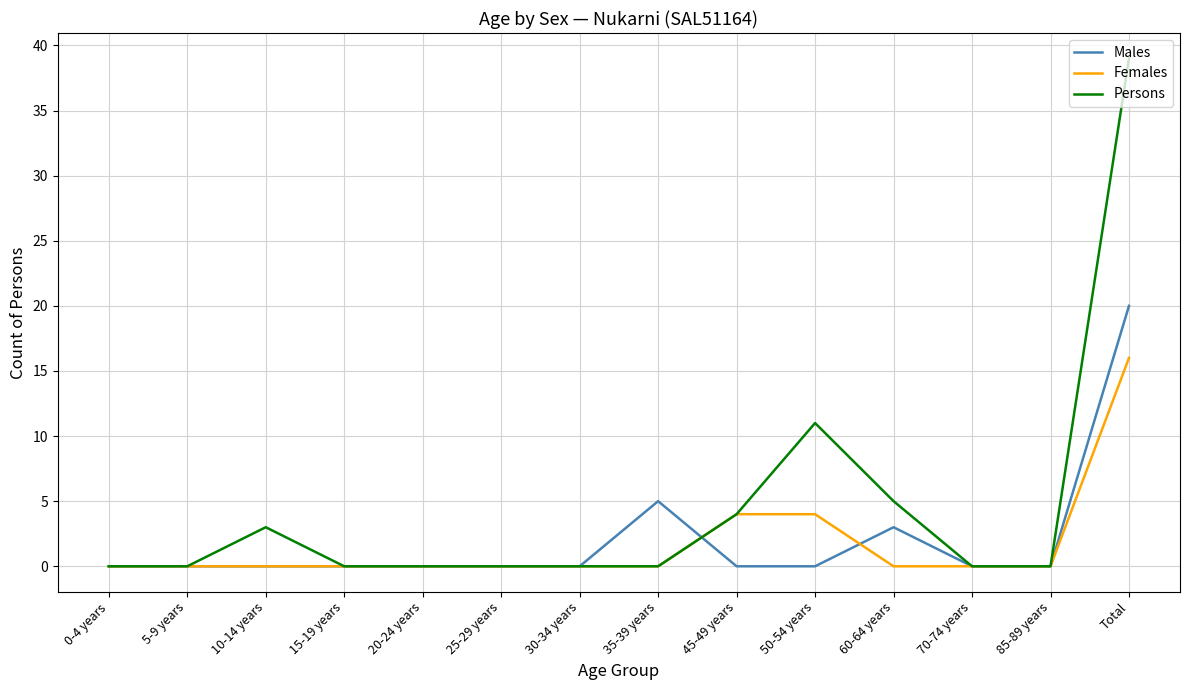

What is the greatest value displayed?

39